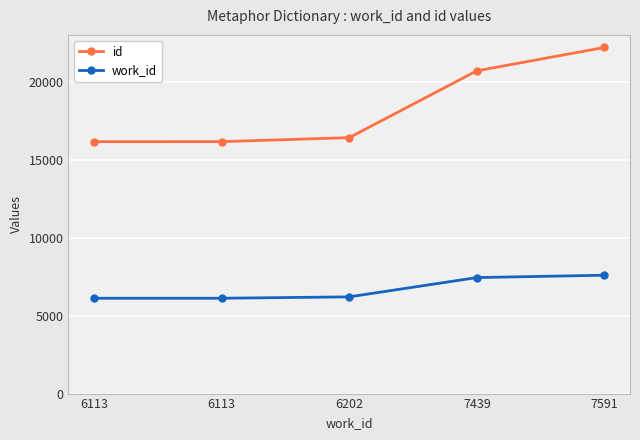

Is it true that work_id equals 4428 at 7439?

False